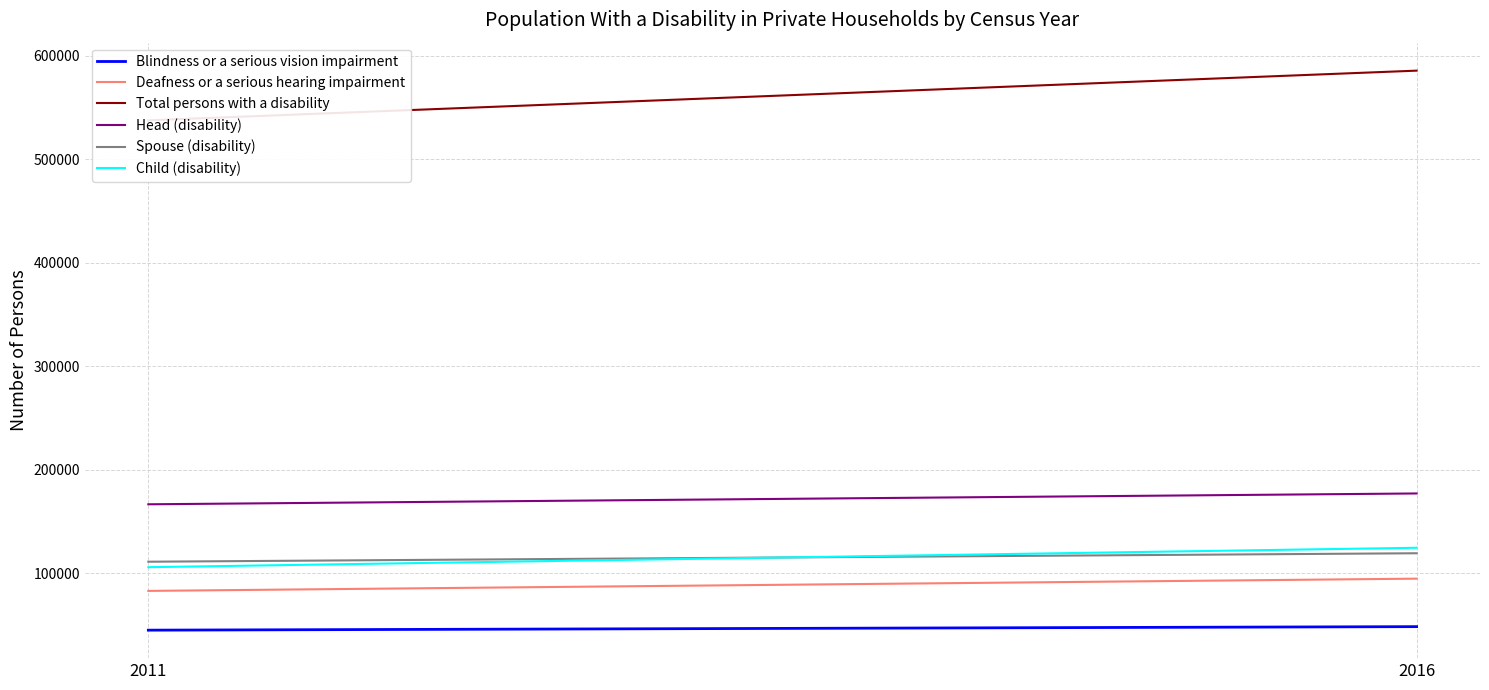

What is the value of the Blindness or a serious vision impairment point at the 2nd from the left?

48527